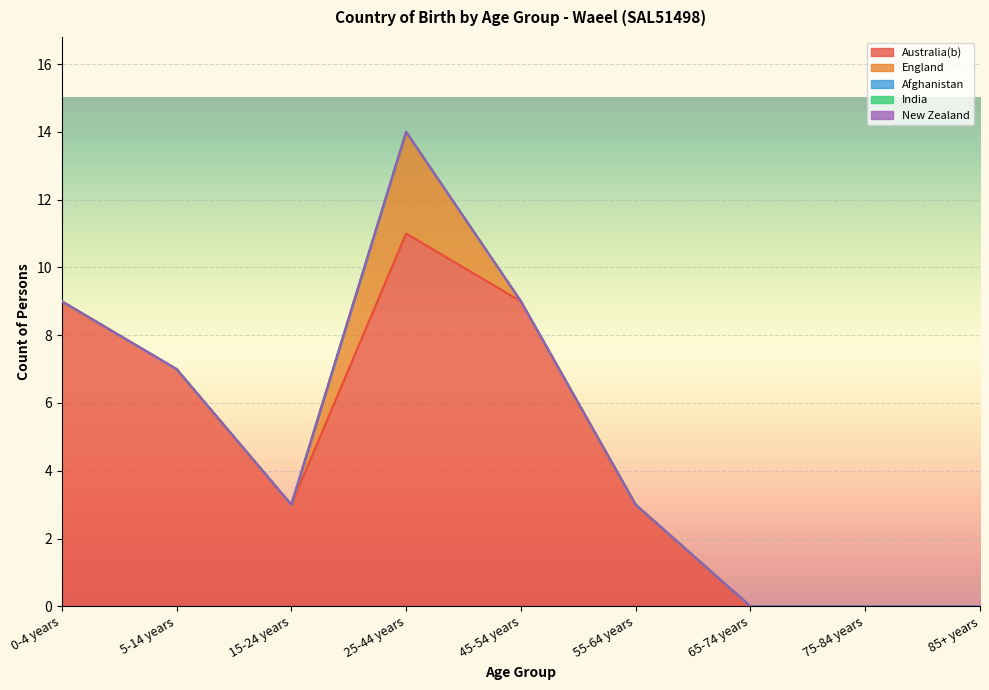

Reading left to right, list all the values displayed in this chart.

Australia(b): 9	7	3	11	9	3	0	0	0
England: 0	0	0	3	0	0	0	0	0
Afghanistan: 0	0	0	0	0	0	0	0	0
India: 0	0	0	0	0	0	0	0	0
New Zealand: 0	0	0	0	0	0	0	0	0